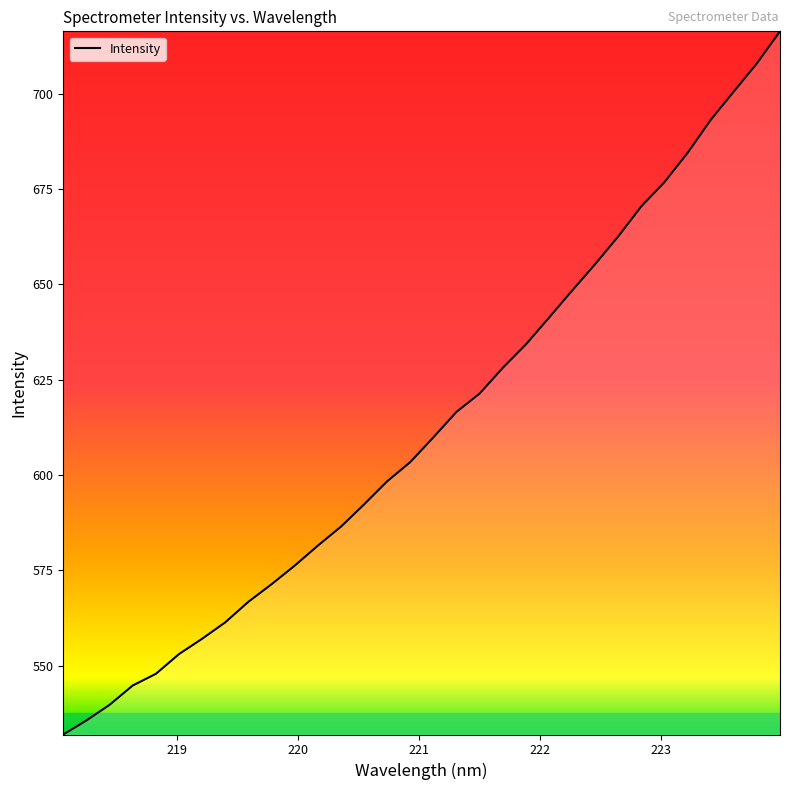

What is the difference between the second highest and second lowest values?

172.3